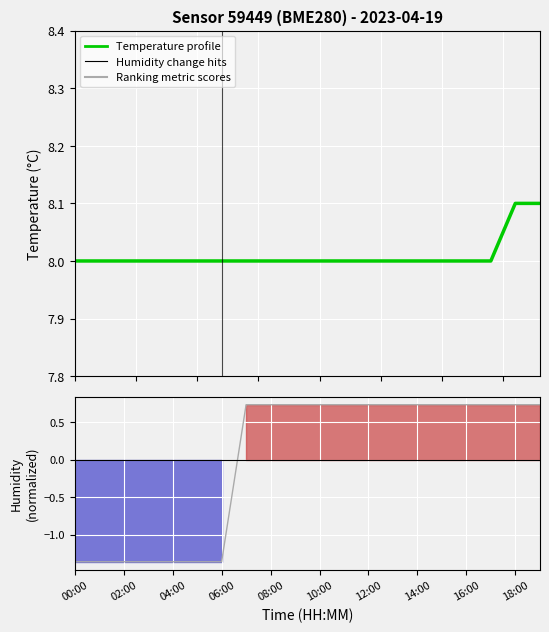

Rank the series at 13 from highest to lowest value.

temperature, humidity (normalized)